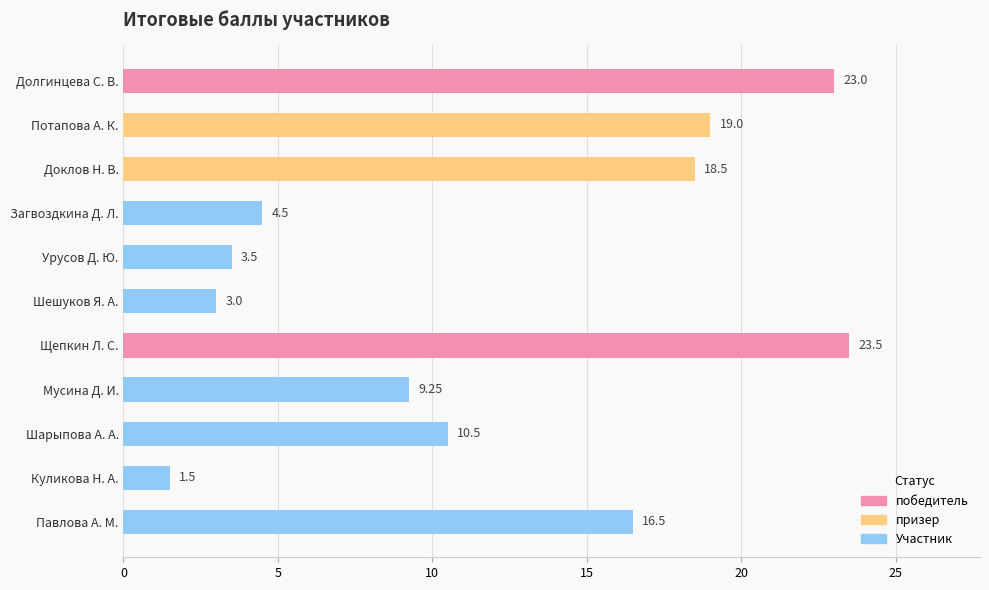

What is the difference between the maximum and minimum values?

22.0